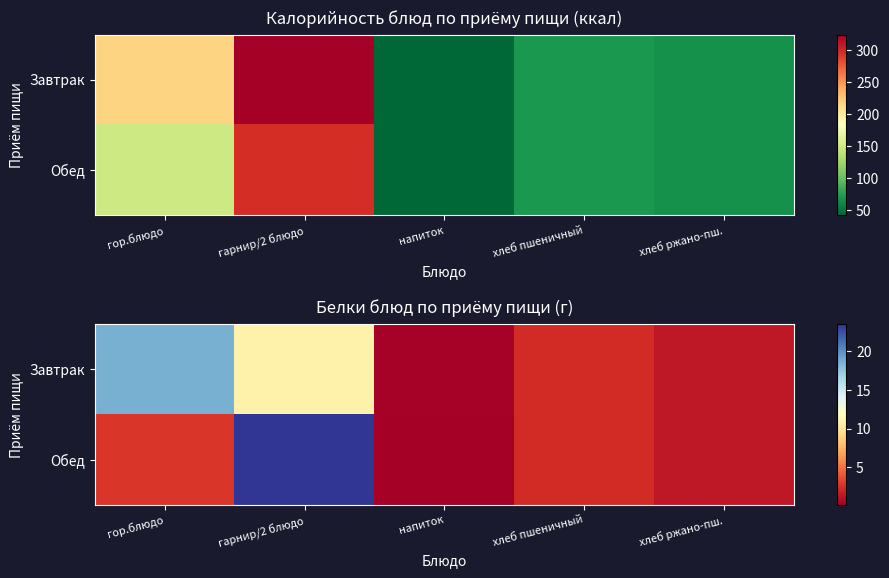

At which label does Обед reach its peak?

гарнир/2 блюдо